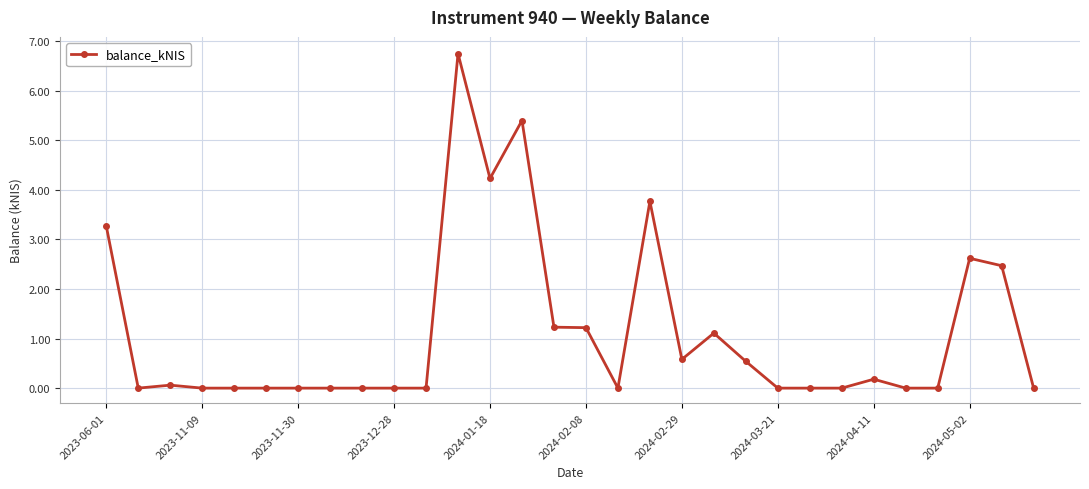

True or false: there are more than 2 points higher than both neighbors.

True